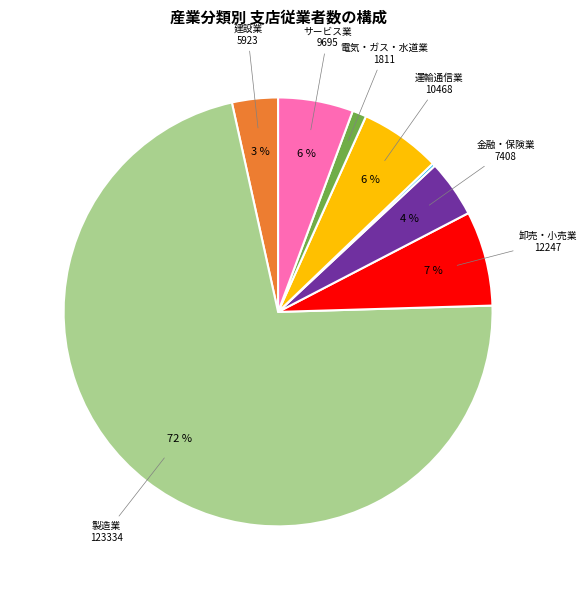

To the nearest percent, what is the average slice percentage?

11%